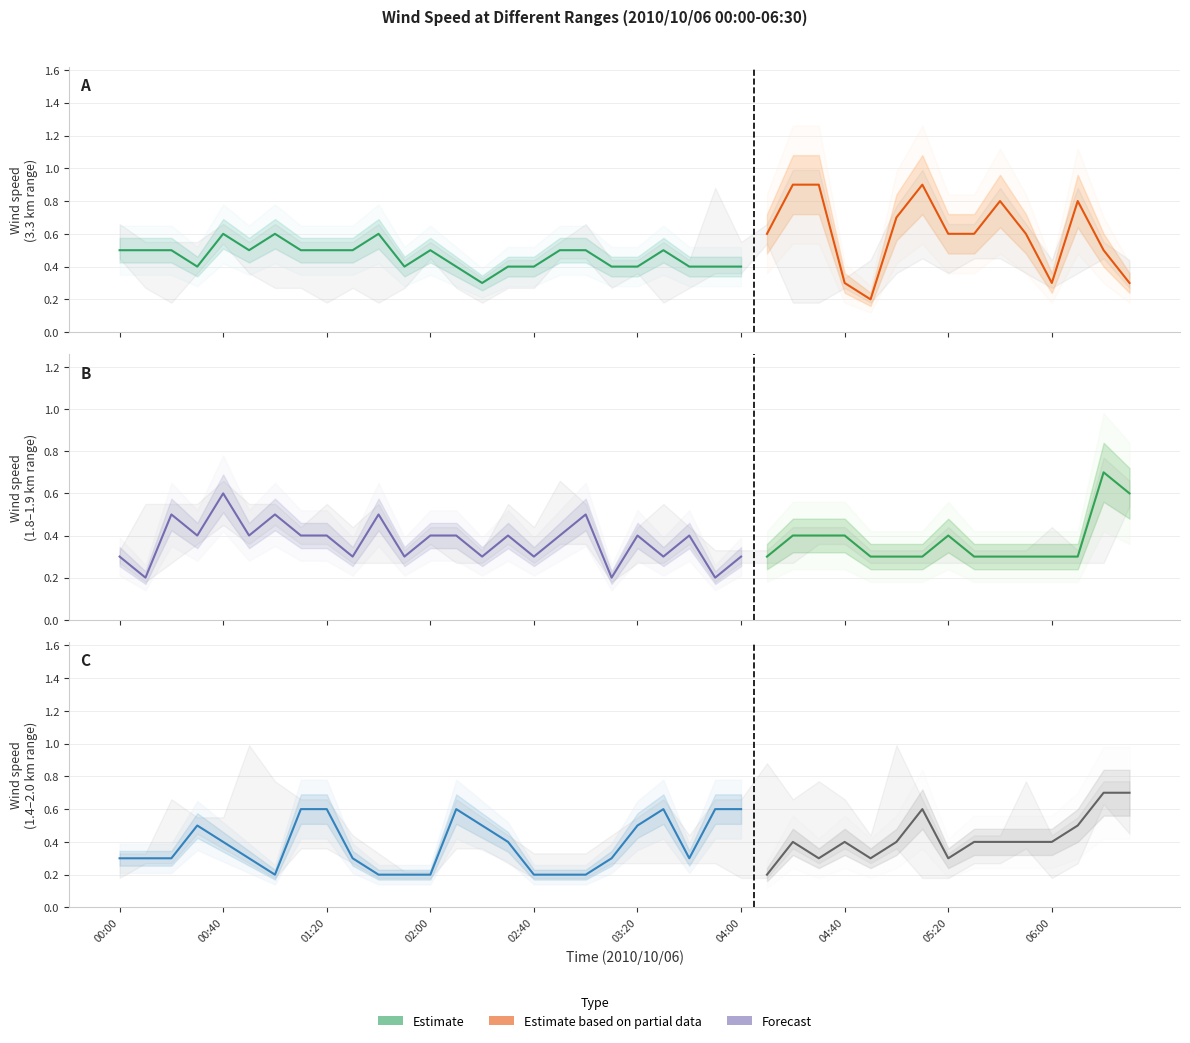

How many series are shown in this chart?

6